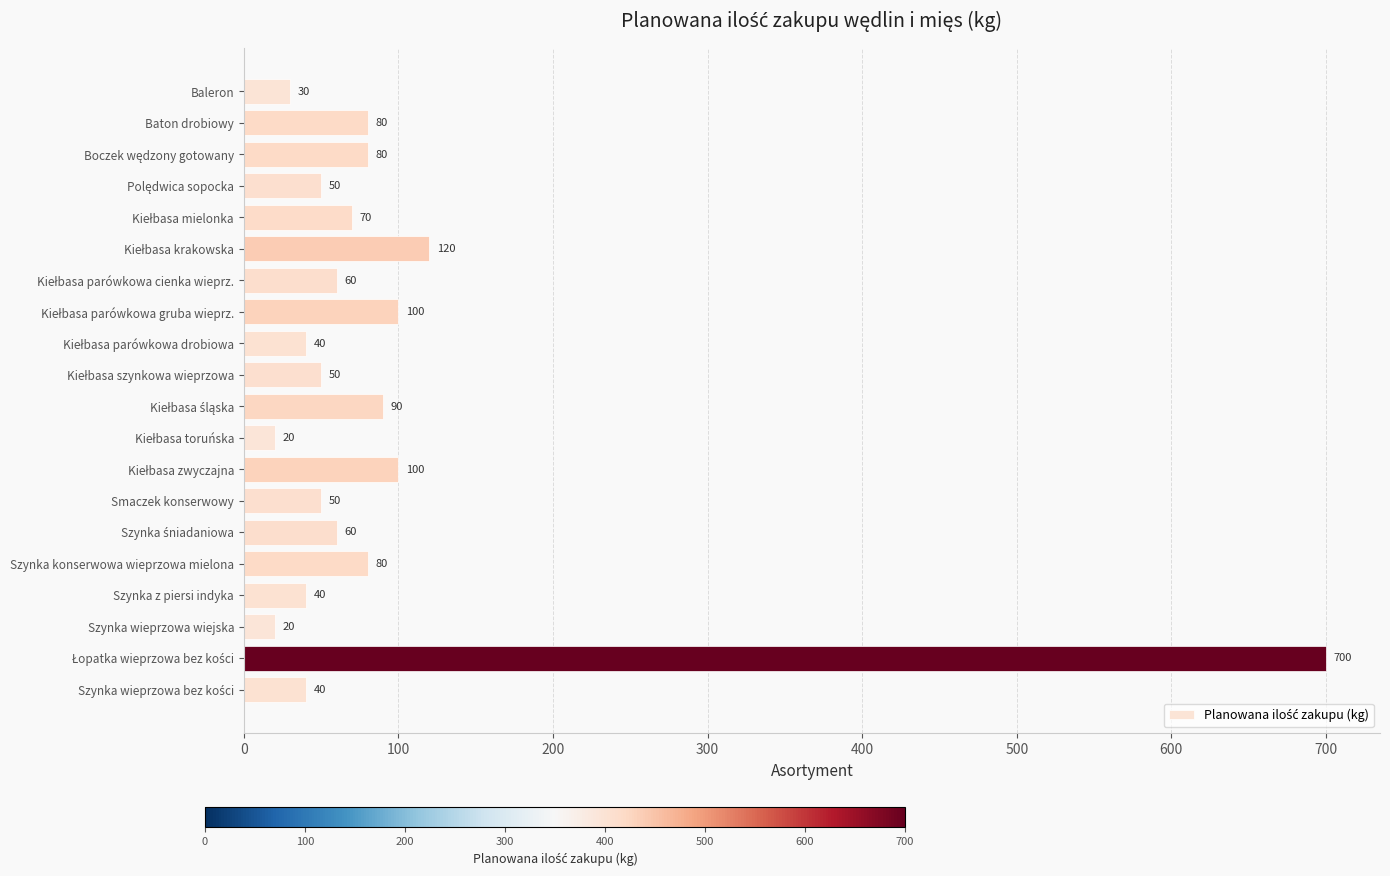

What is the change in value from Baton drobiowy to Smaczek konserwowy?

-30